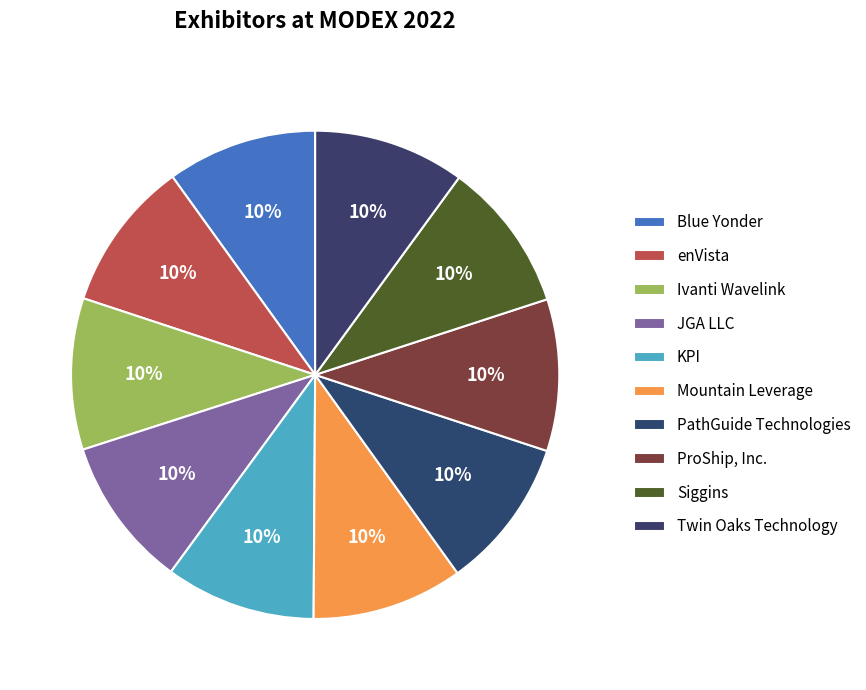

Count the number of slices in the pie.

10